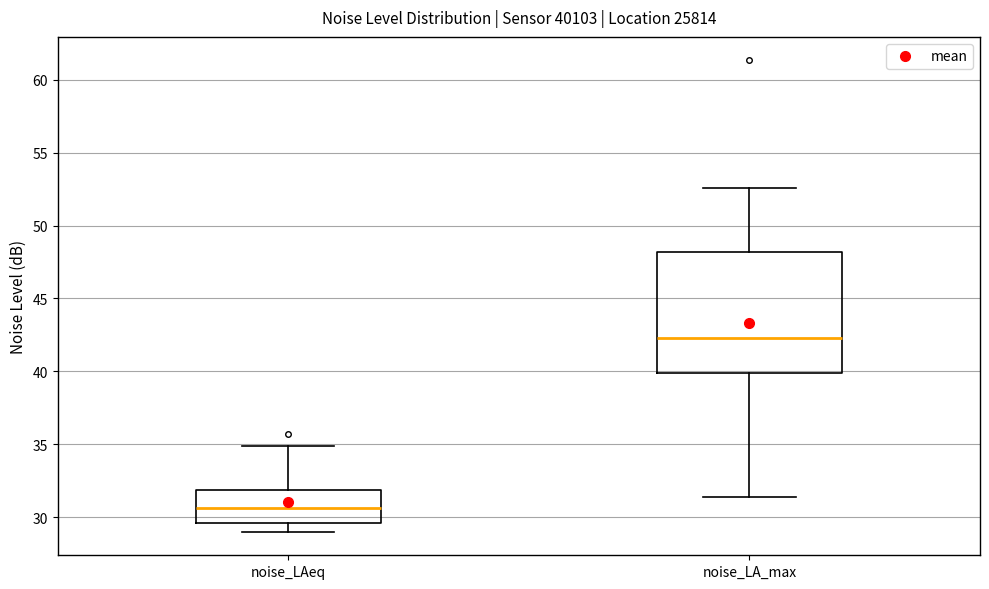

Where does the upper whisker of the box for noise_LAeq end on the y-axis? The values are not printed on the chart, so give them approximately, as read against the axis.

35.0